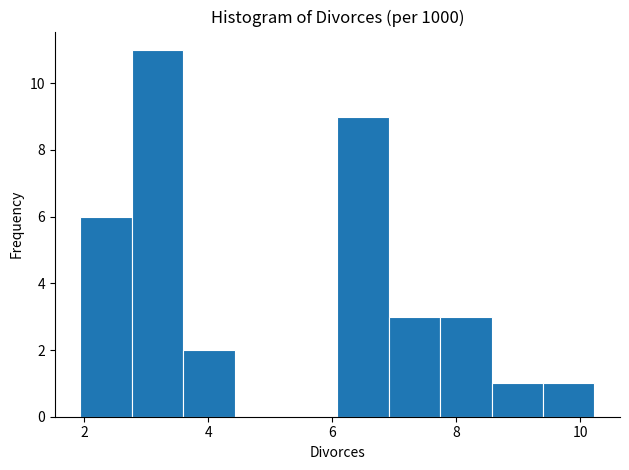

How tall is the bar that spans 6.0 to 7.0 on the x-axis? Neither the bar edges nor the heights are printed on the chart, so give them approximately, as read against the axes.

9